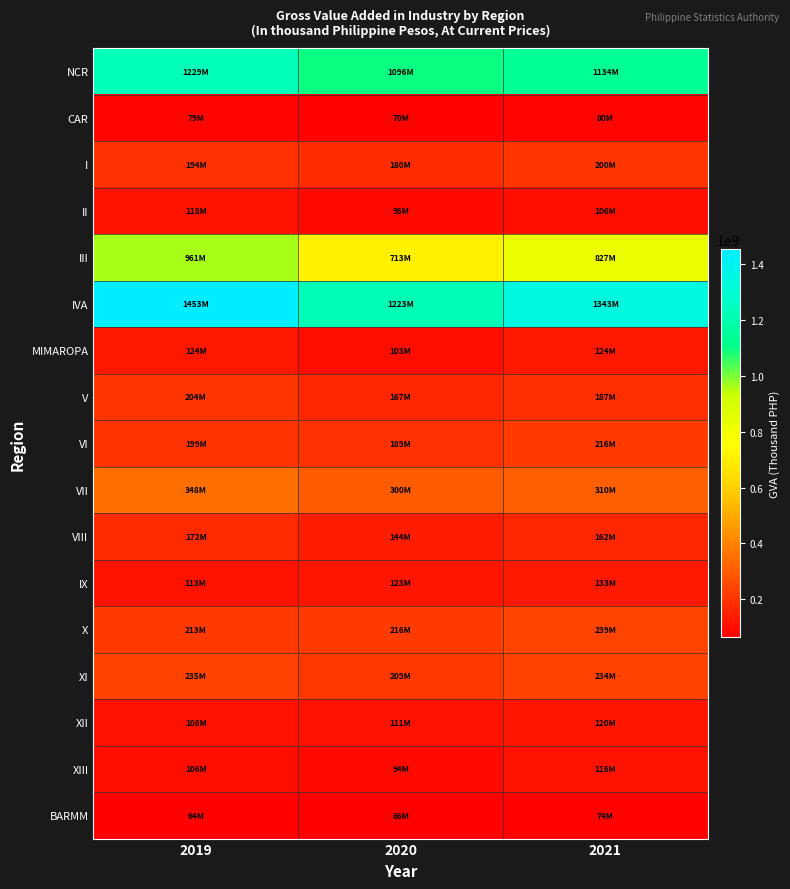

Which series has the largest range (max minus min)?

III